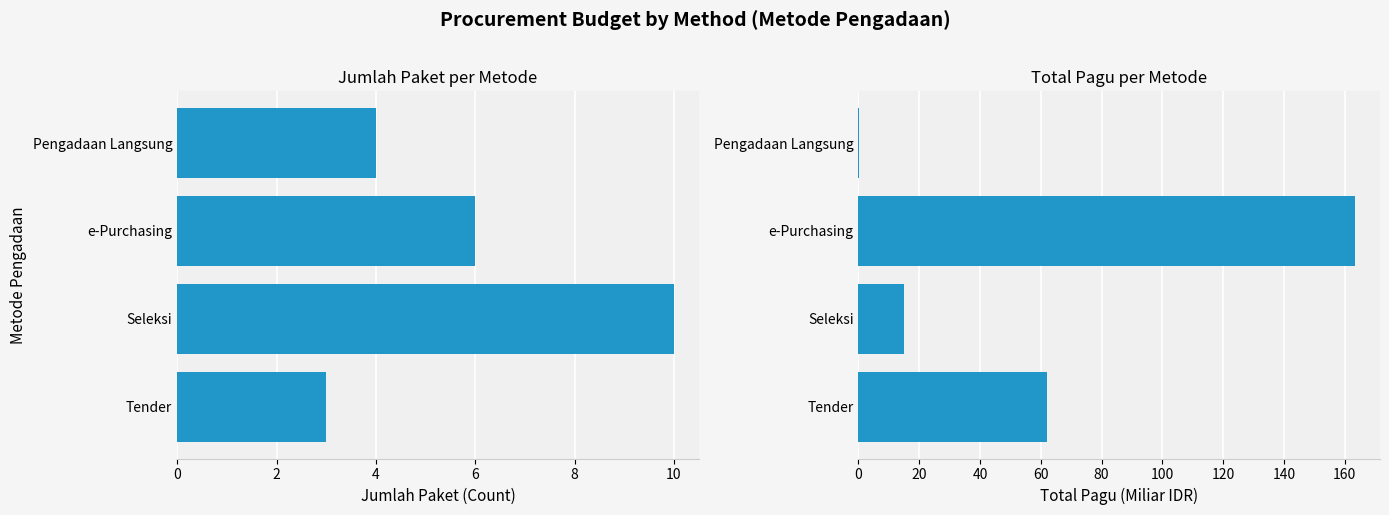

How many data points in Total Pagu are less than 61?

2